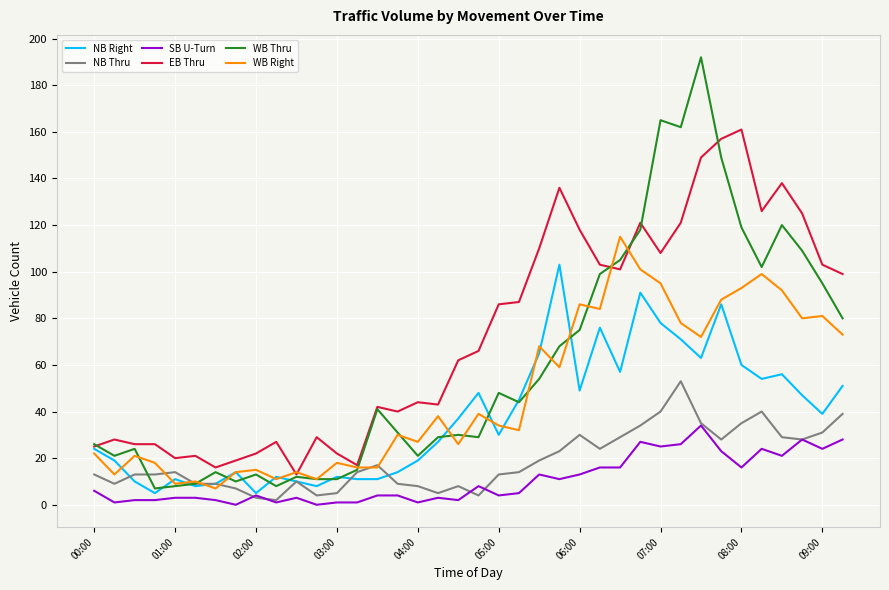

Rank the series by their maximum value, from lowest to highest.

SB U-Turn, NB Thru, NB Right, WB Right, EB Thru, WB Thru